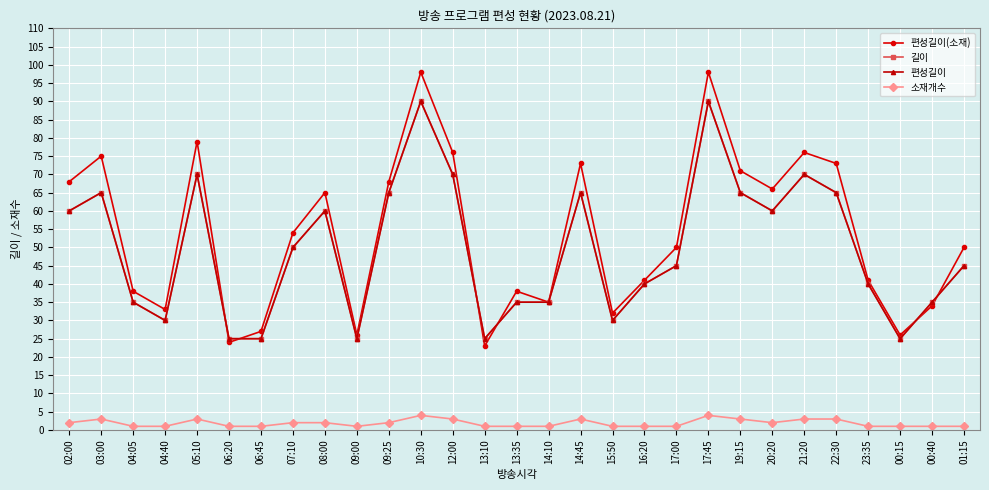

After their last crossing, which series has the higher values: 편성길이 or 편성길이(소재)?

편성길이(소재)